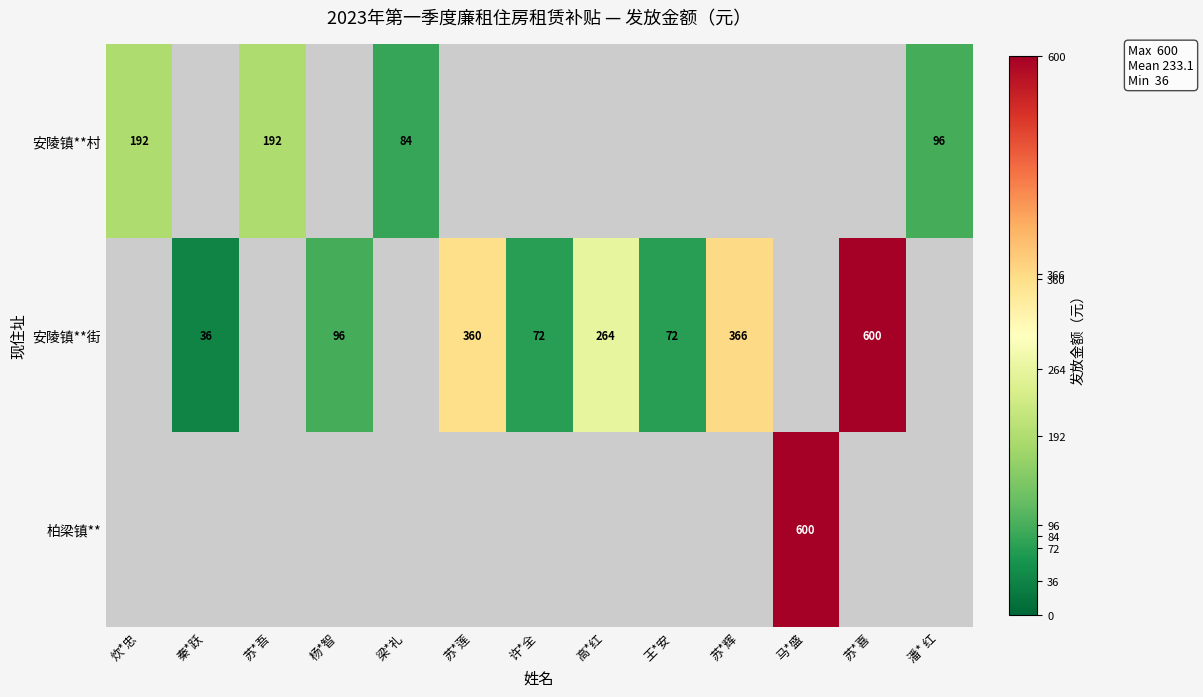

What is the greatest value displayed?

600.0